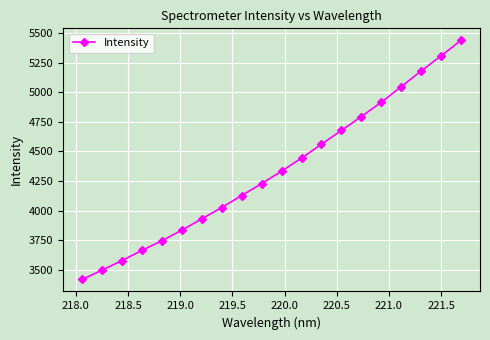

Reading left to right, list all the values displayed in this chart.

3416.8	3495.4	3576.5	3662.6	3744.5	3833.6	3930.1	4025.6	4126.9	4227.8	4333.3	4443.7	4561.0	4677.3	4795.2	4916.4	5048.0	5181.3	5308.2	5440.4